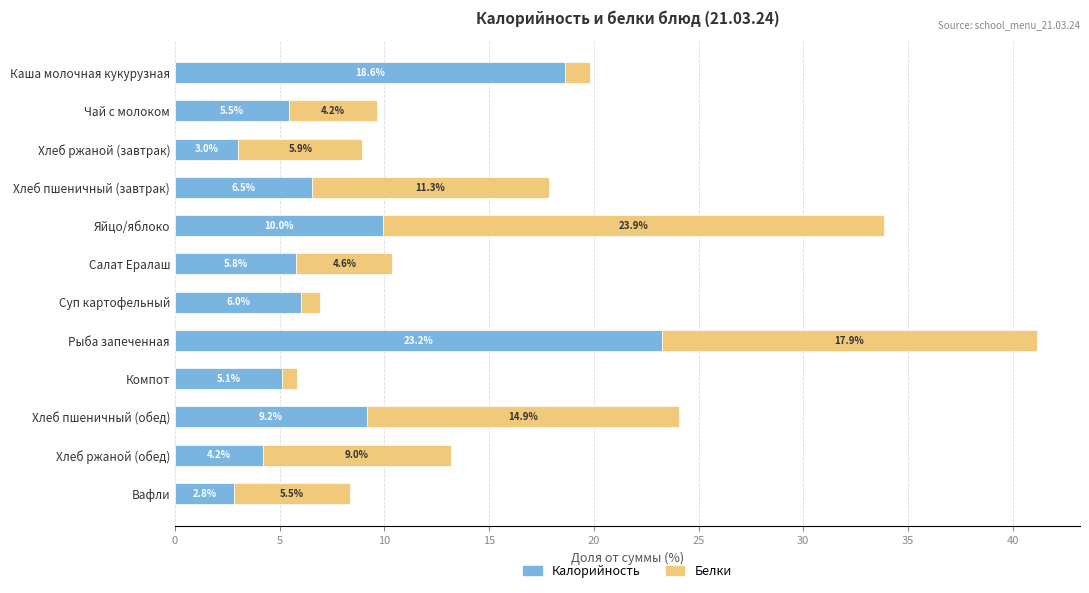

What is the sum of the Калорийность values at Чай с молоком and Компот?

10.6